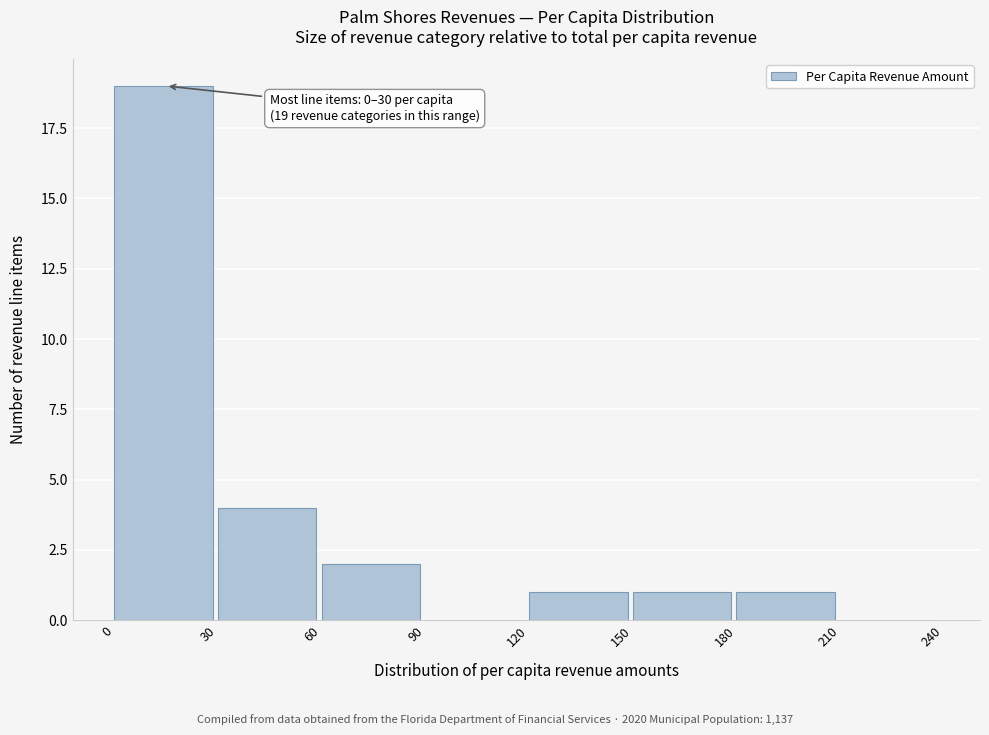

Over which range of the x-axis is the bar tallest?

0 to 30